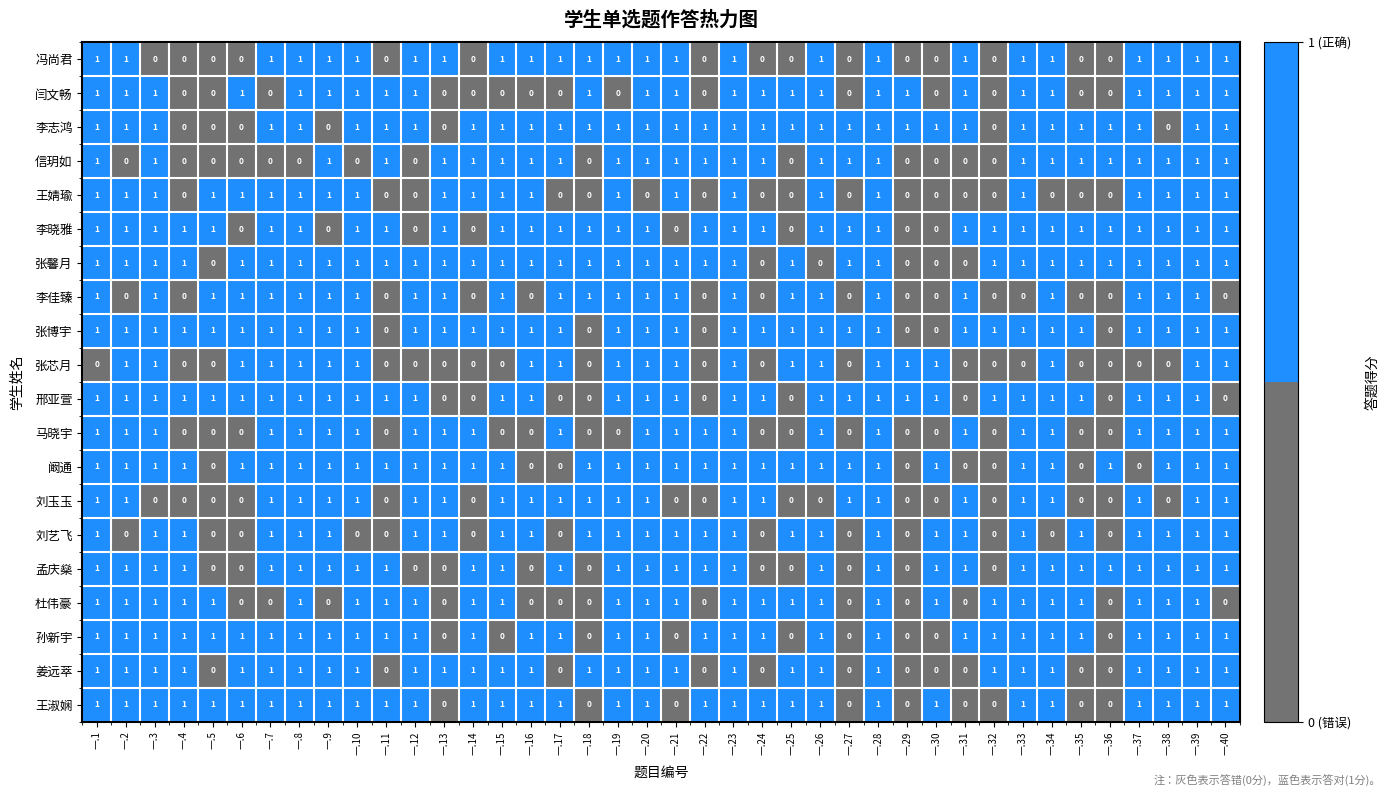

What is the sum of all 闫文畅 values?

25